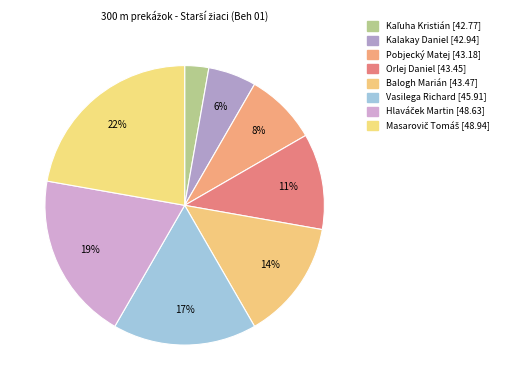

How many slices are in this pie chart?

8